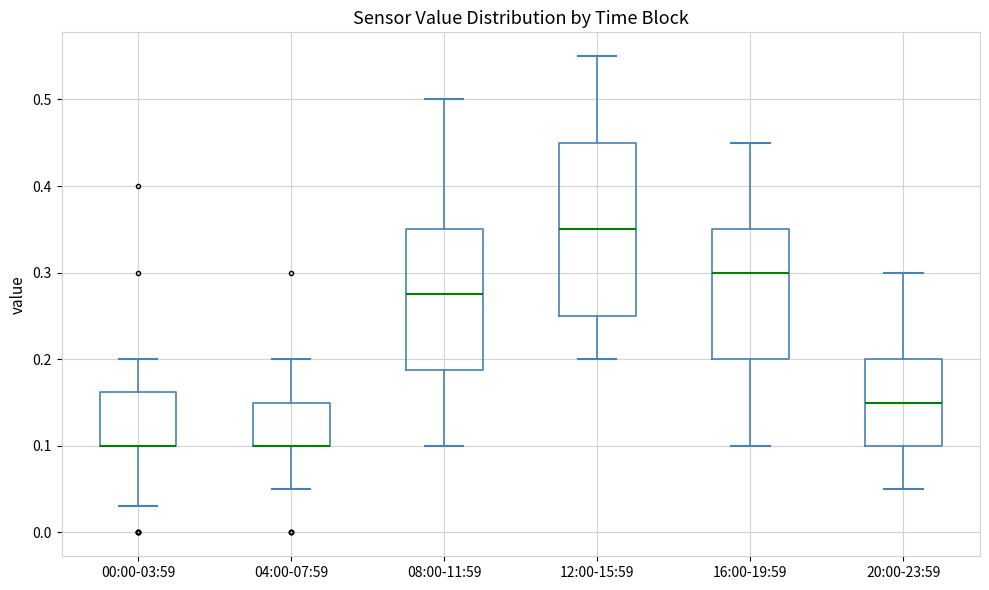

Which box is the tallest, from its lower edge to its upper edge?

12:00-15:59